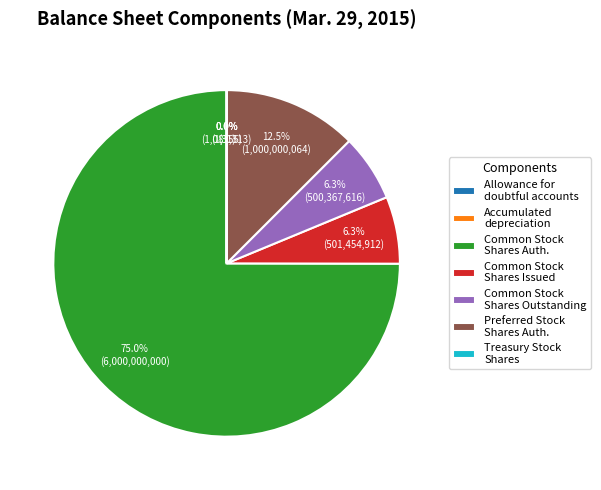

Which has a higher value, Common Stock Shares Auth. or Common Stock Shares Outstanding?

Common Stock Shares Auth.